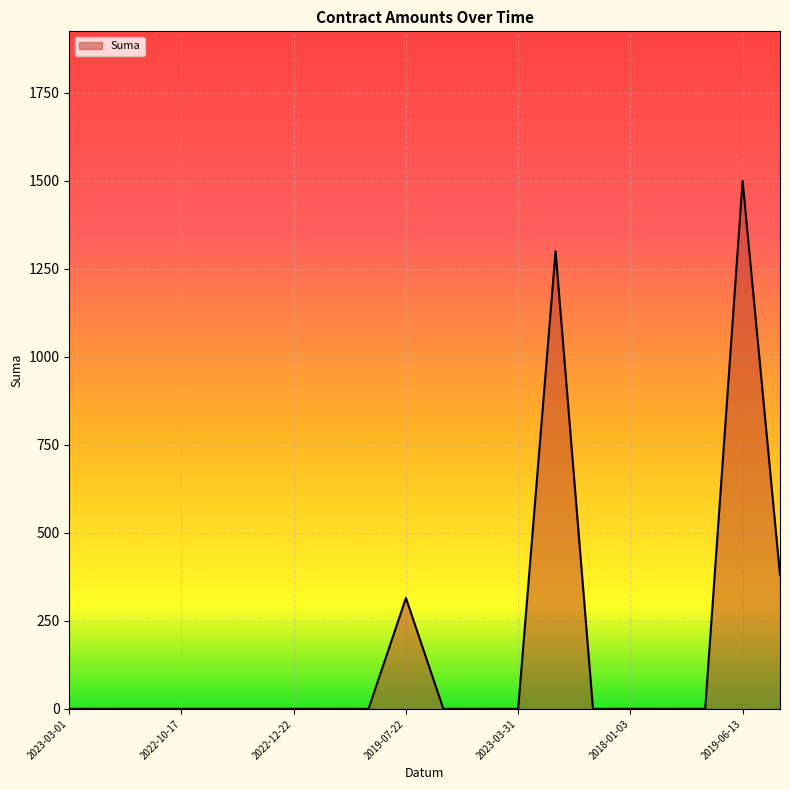

What is the difference between the maximum and minimum values?

1500